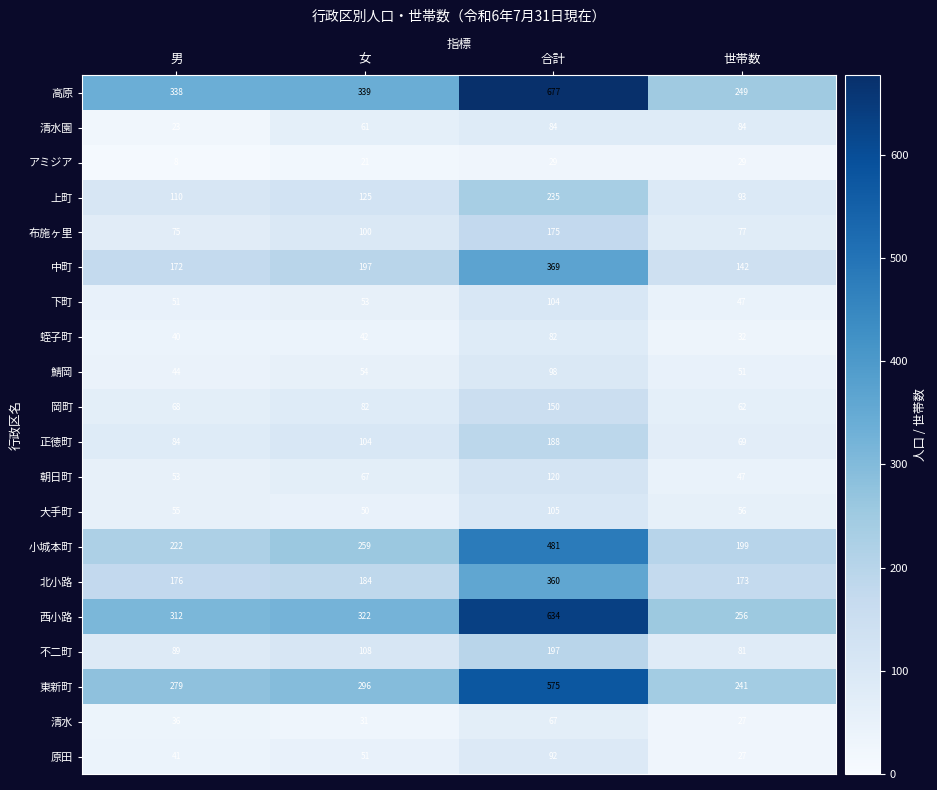

Which series has the largest total across all categories?

高原